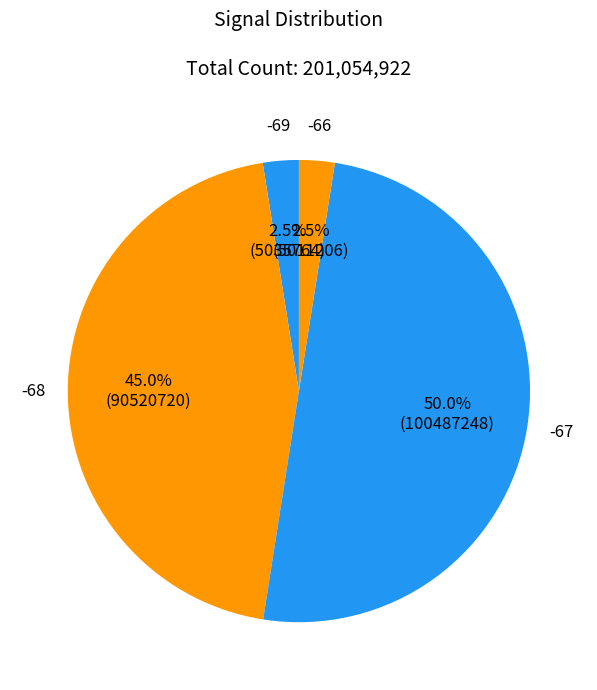

How many segments does this pie chart have?

4